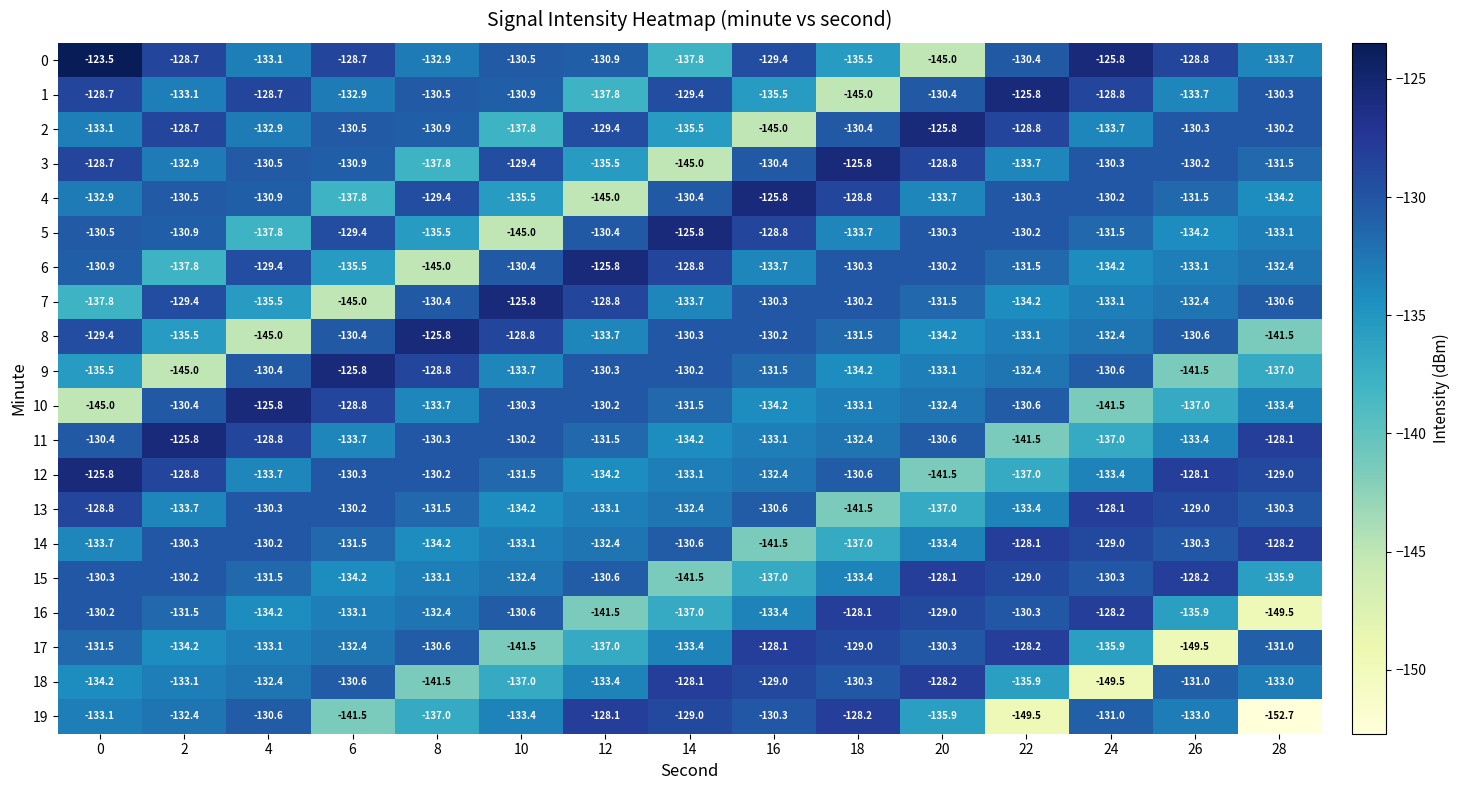

Which series has the widest spread of values?

19